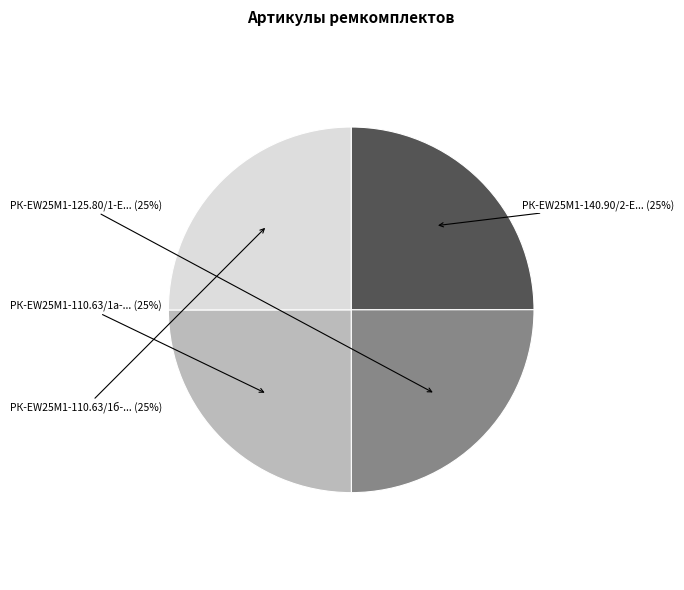

To the nearest percent, what is the average slice percentage?

25%